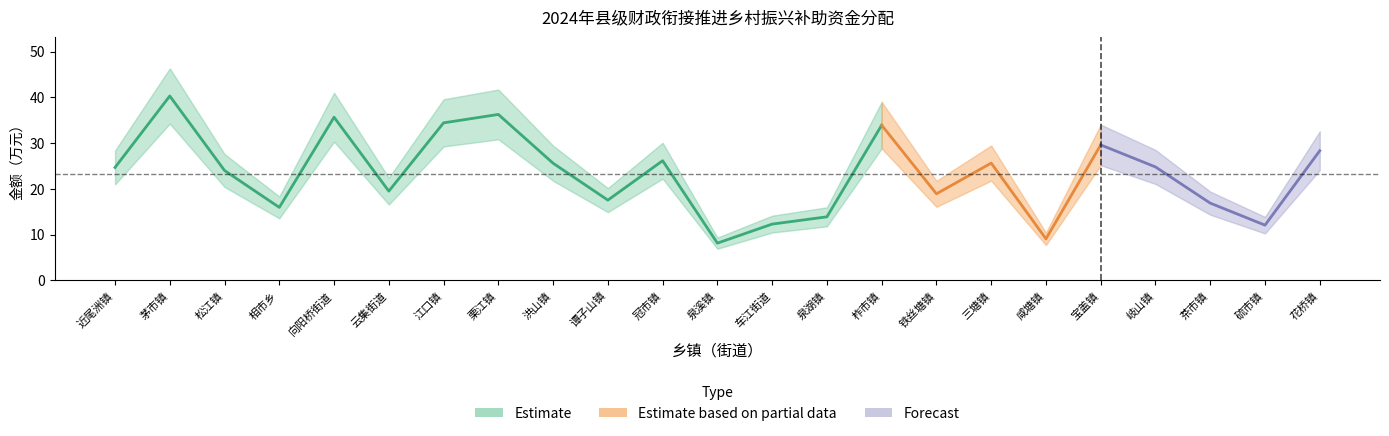

What is the sum of all values?

533.4